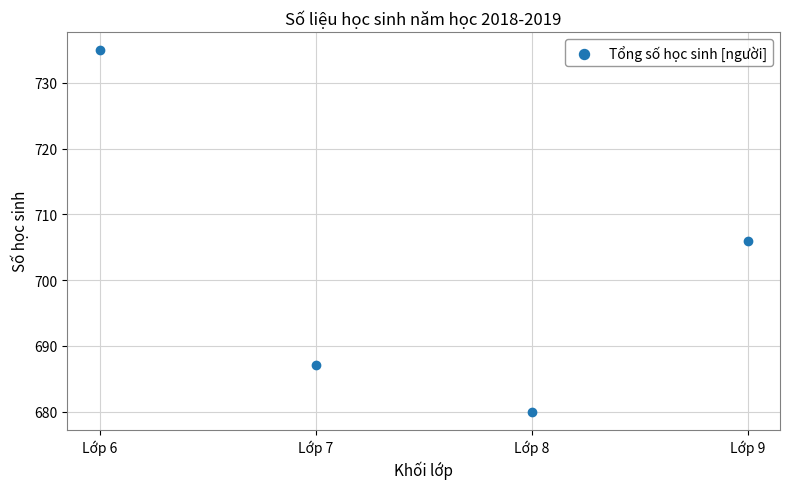

What Y value in the scatter plot is closest to 707?

706